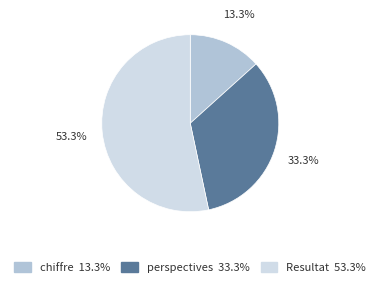

To the nearest percent, what portion does Resultat represent?

53%